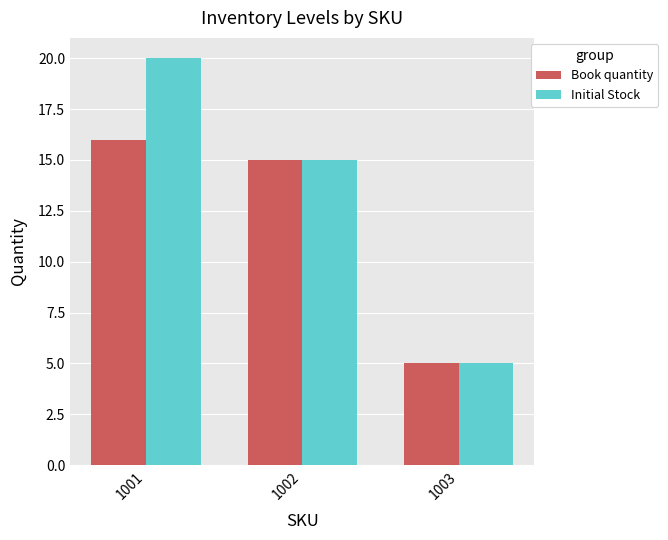

At 1001, list the series in order from largest to smallest.

Initial Stock, Book quantity